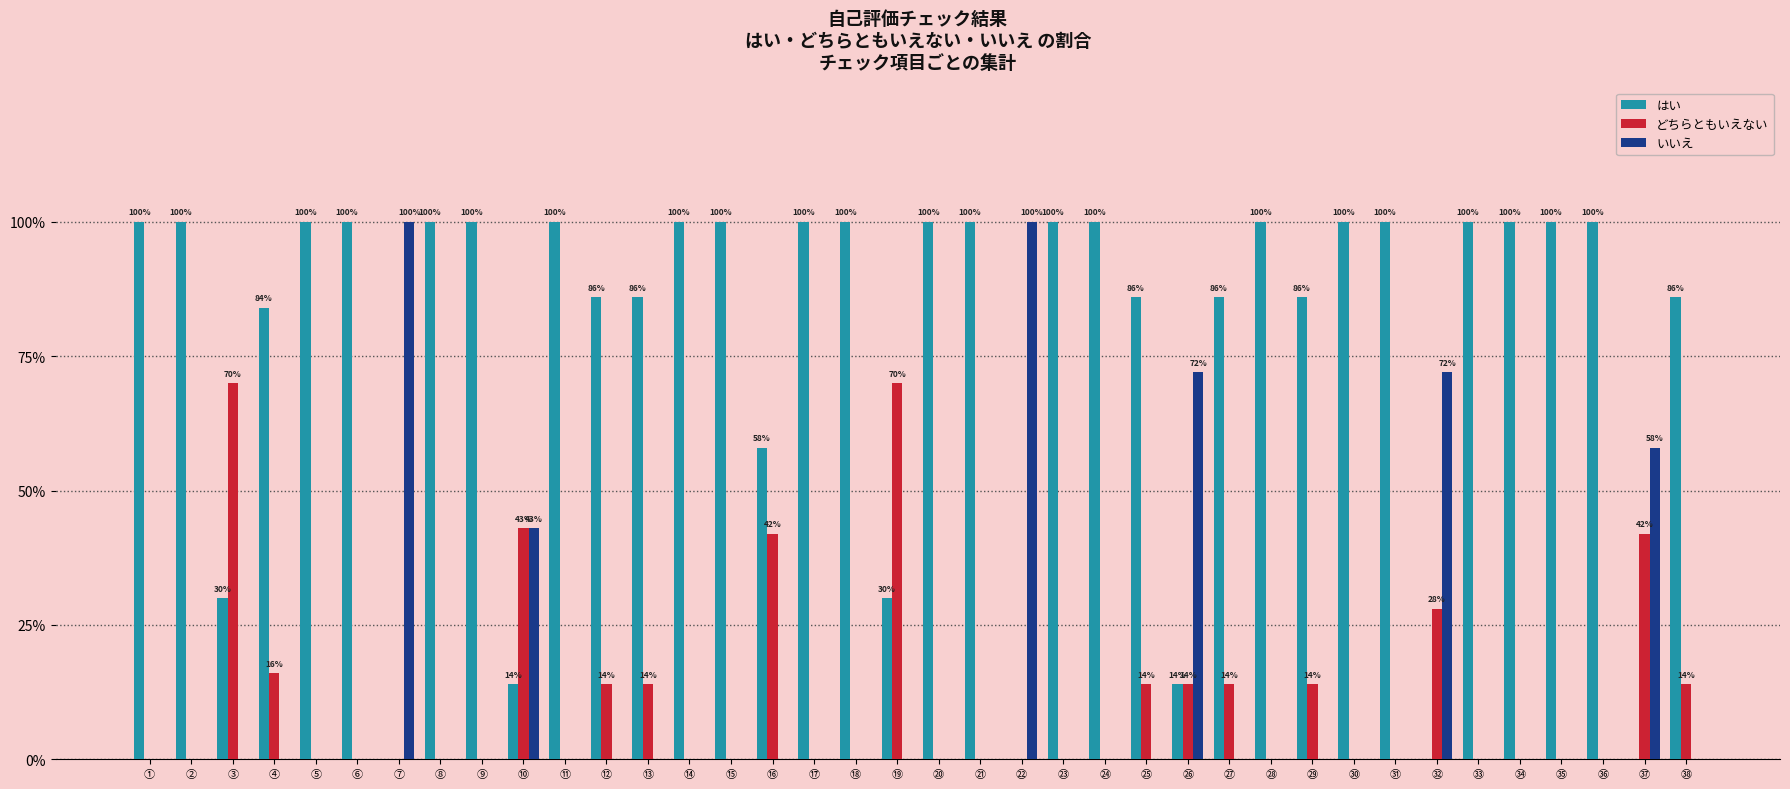

Does the chart contain stacked bars?

No